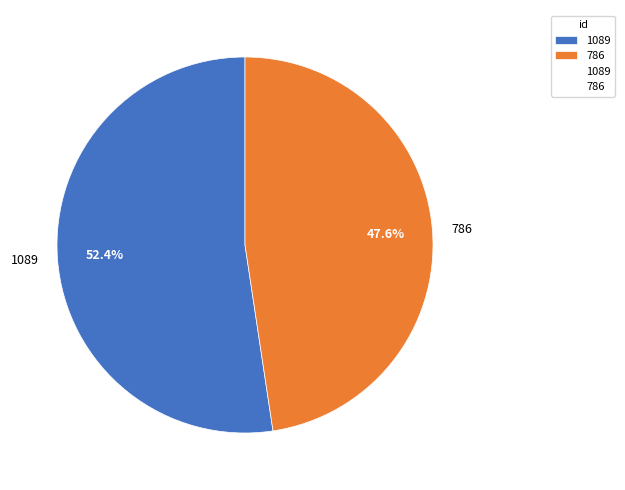

How many segments does this pie chart have?

2